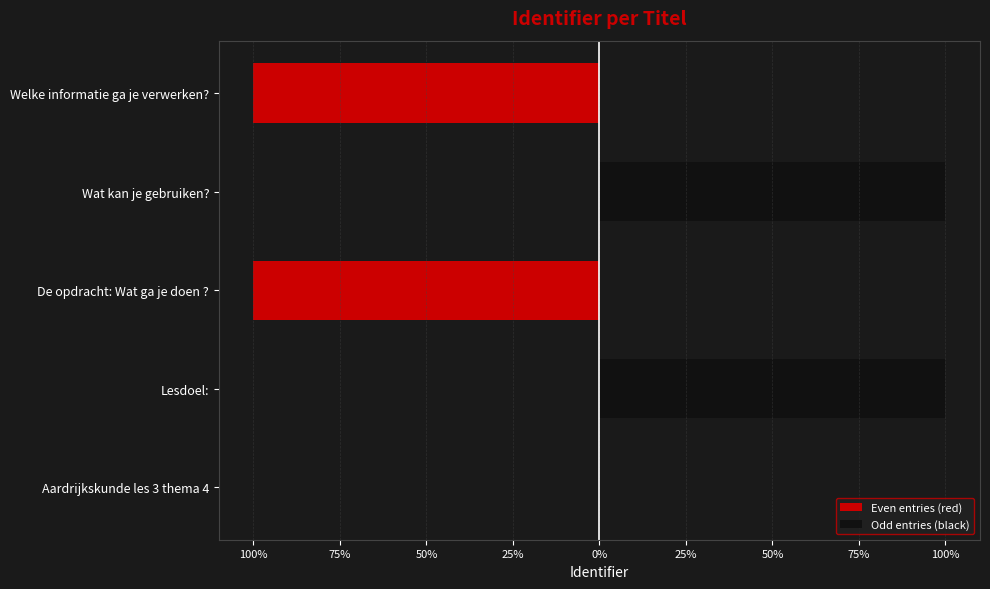

True or false: Even entries (red) has a value of -62.3 at Lesdoel:.

False